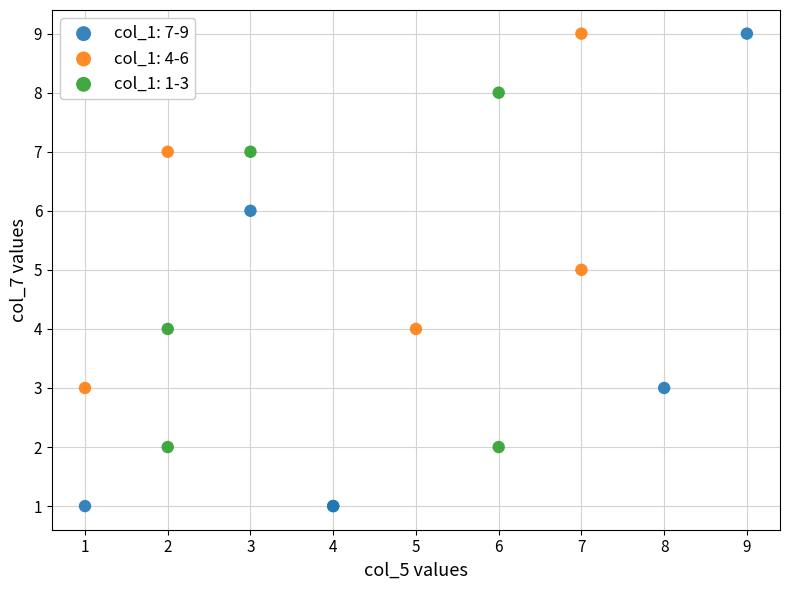

Which series has the widest spread of Y values?

col_1: 7-9